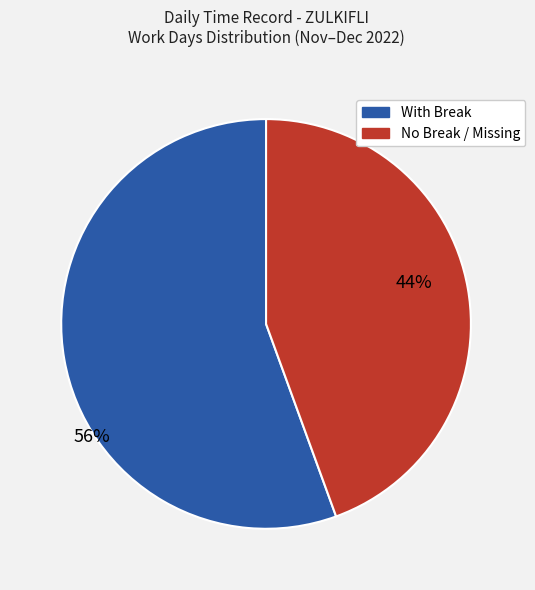

To the nearest percent, what is the average slice percentage?

50%